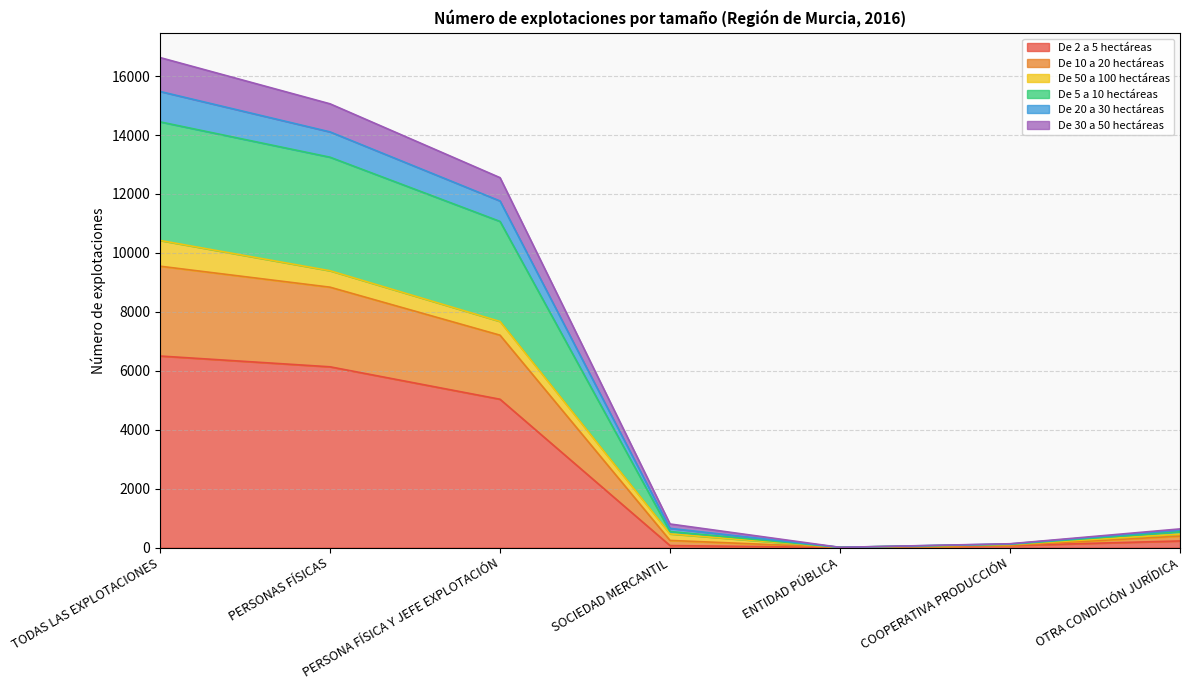

At which category is the sum across all series the highest?

TODAS LAS EXPLOTACIONES